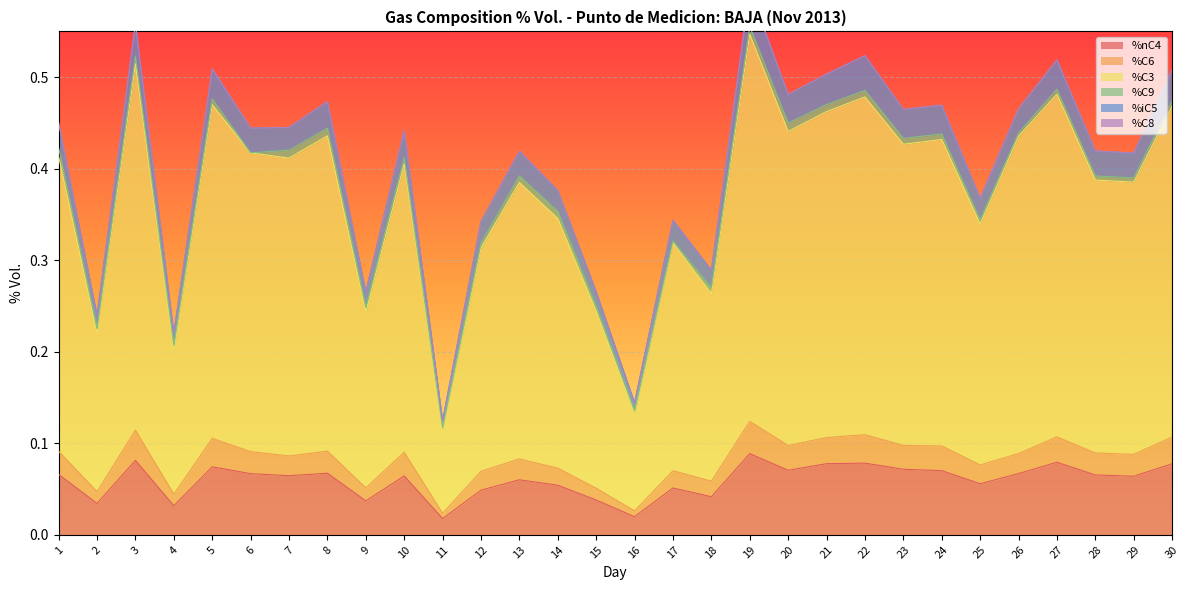

At how many categories does at least one series exceed 0?

30